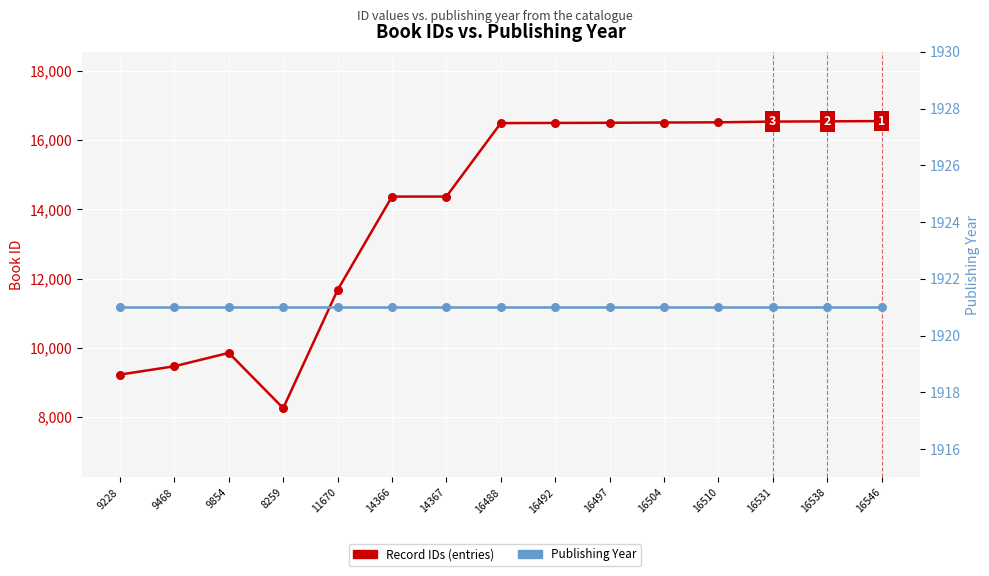

Which series has the largest total across all categories?

Record IDs (entries)